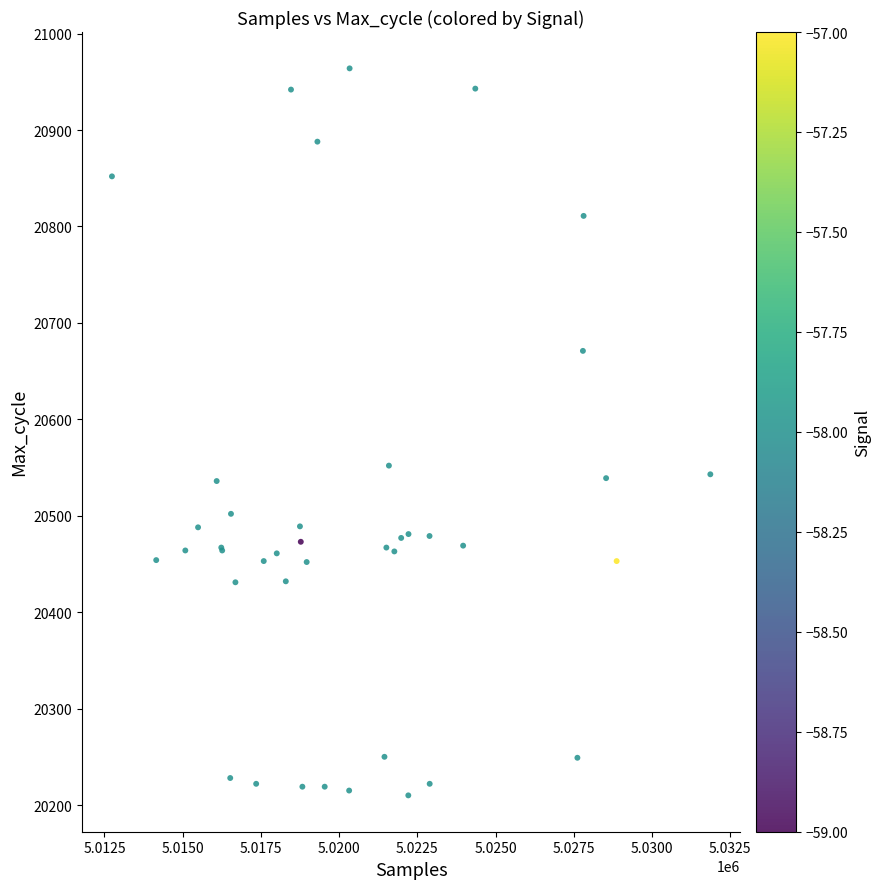

What Y value in the scatter plot is closest to 20587?

20552